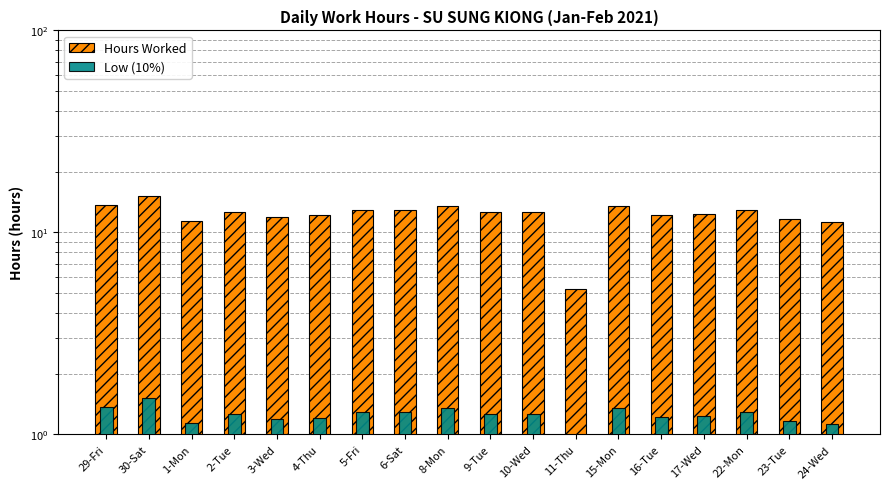

What are all the series names shown in the legend?

Hours Worked, Low (10%)